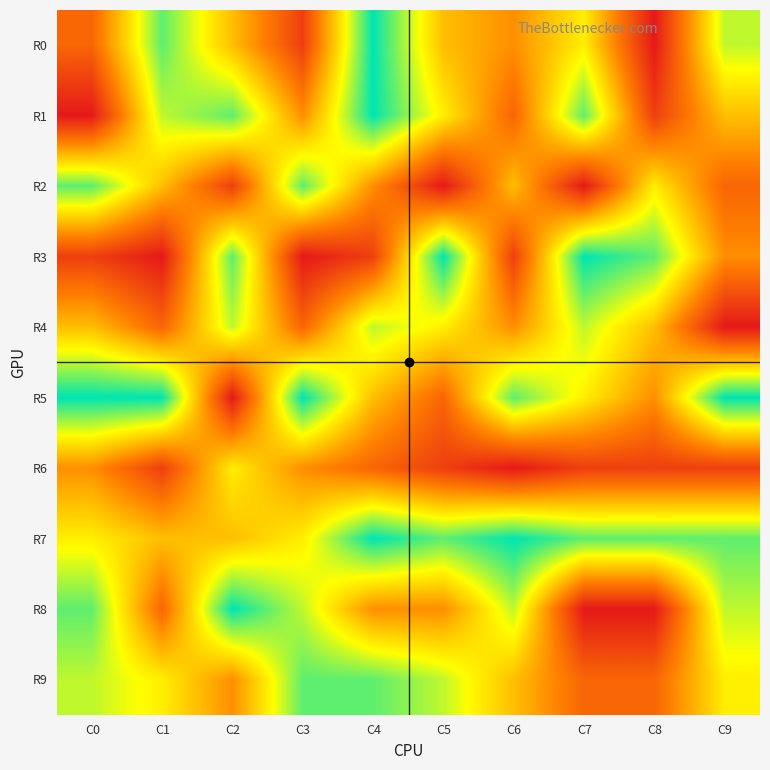

At how many categories does at least one series exceed 8?

9